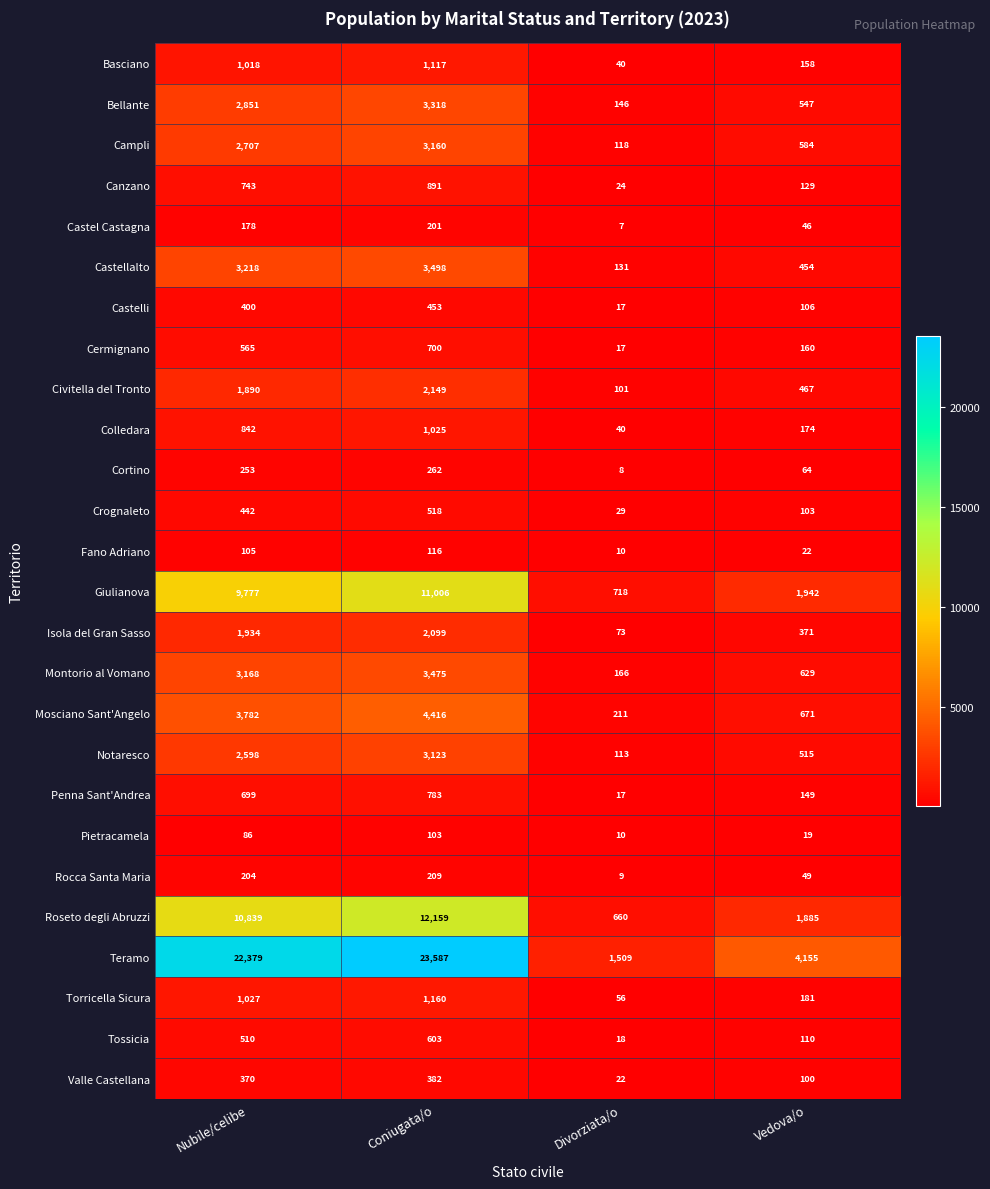

What is the total value across all series at Divorziata/o?

4270